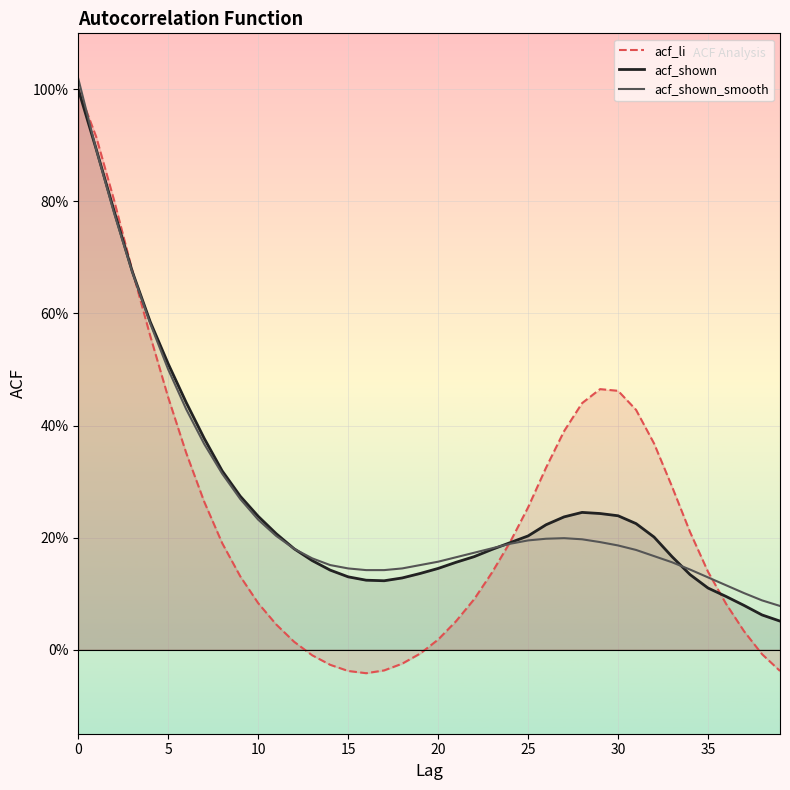

How many times do acf_shown and acf_li cross each other?

3